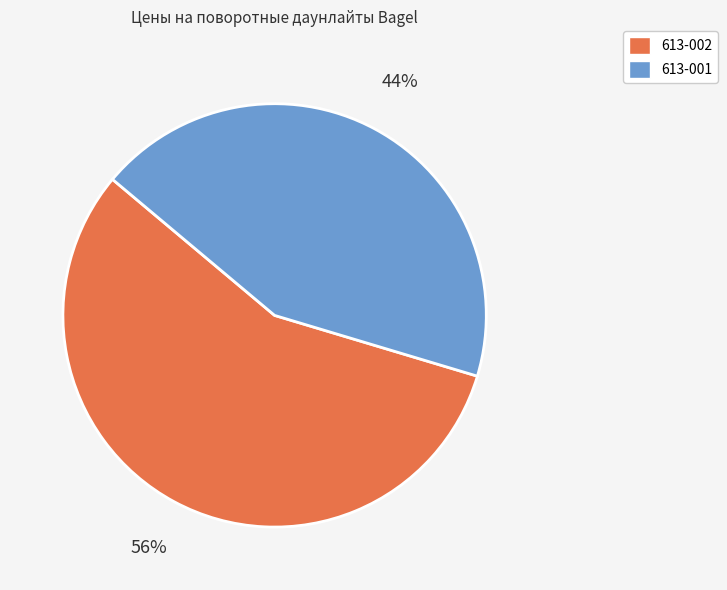

True or false: 613-002 accounts for 56% of the total.

True